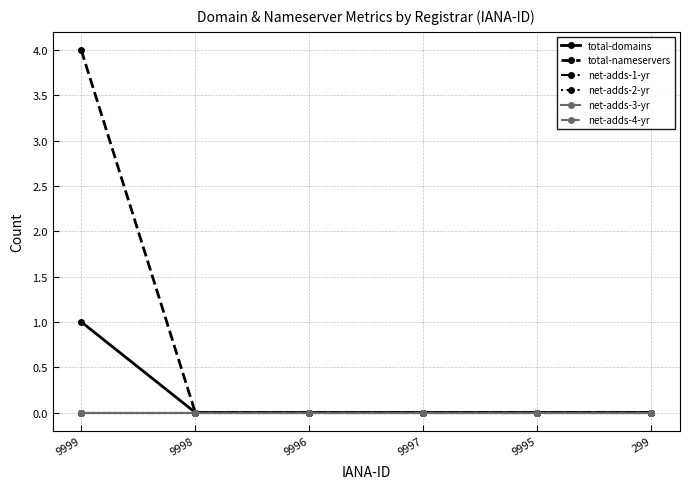

Which category has the highest value in the net-adds-1-yr series?

9999